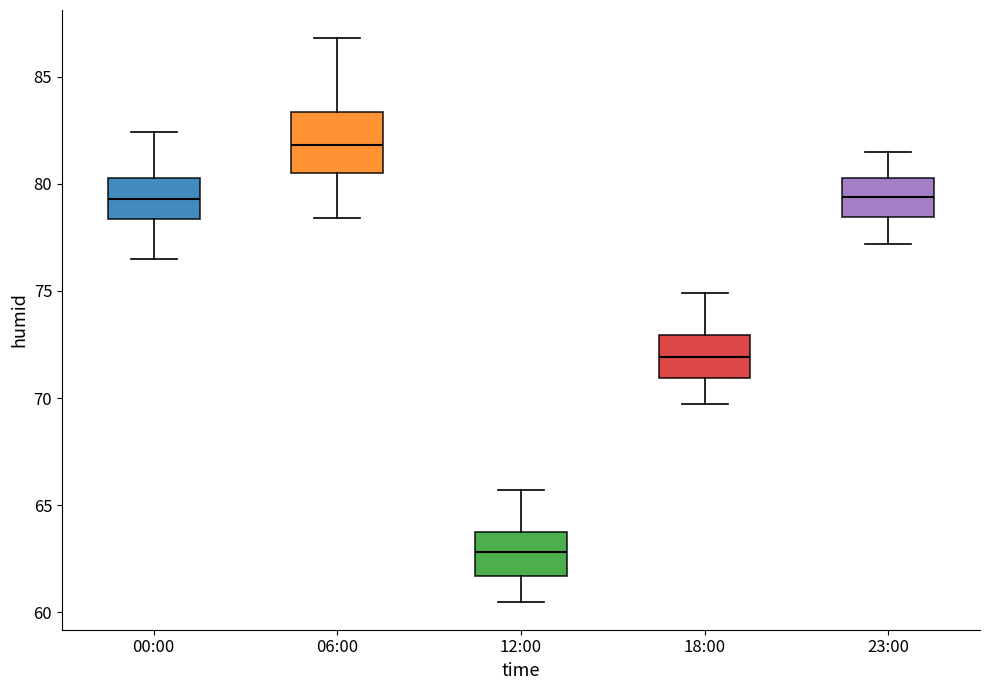

Where is the upper edge of the box for 00:00 on the y-axis? The values are not printed on the chart, so give them approximately, as read against the axis.

80.5